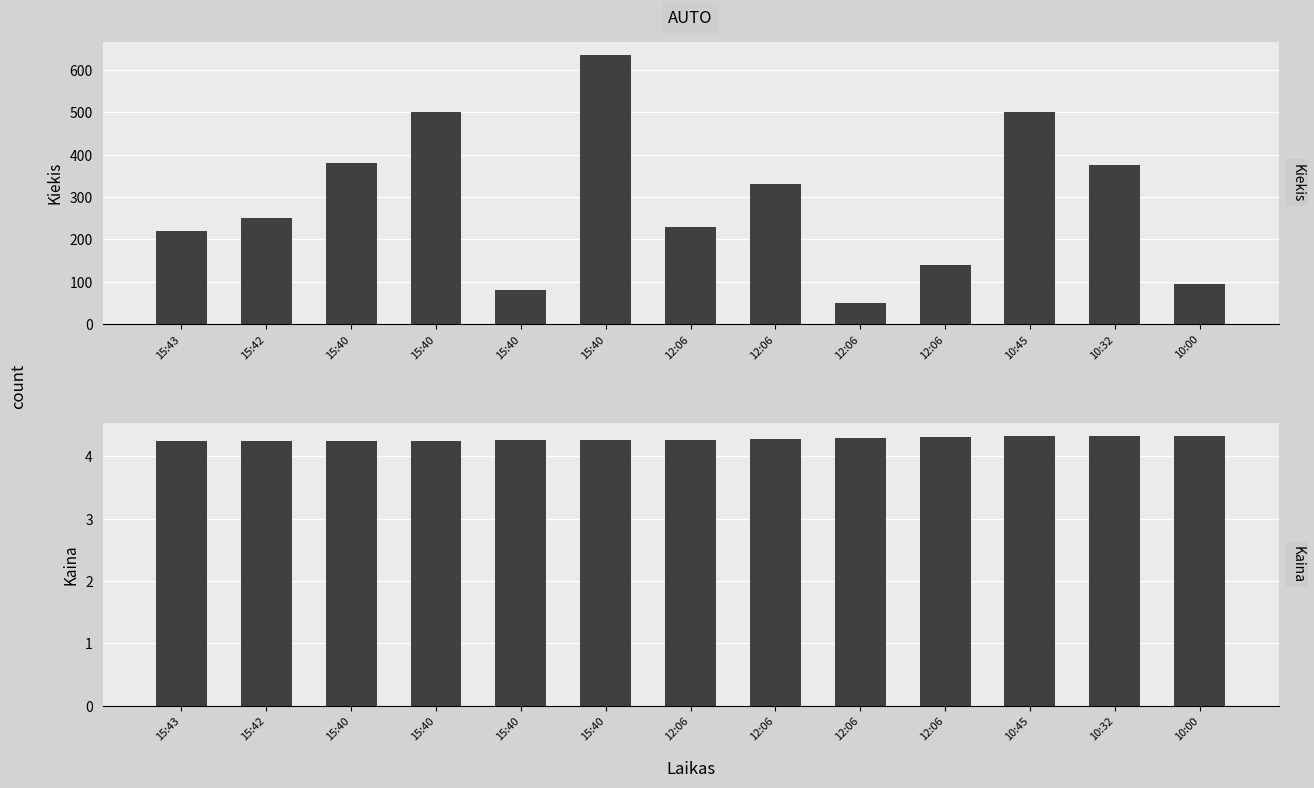

Between 15:40 and 10:45, which is larger?

15:40